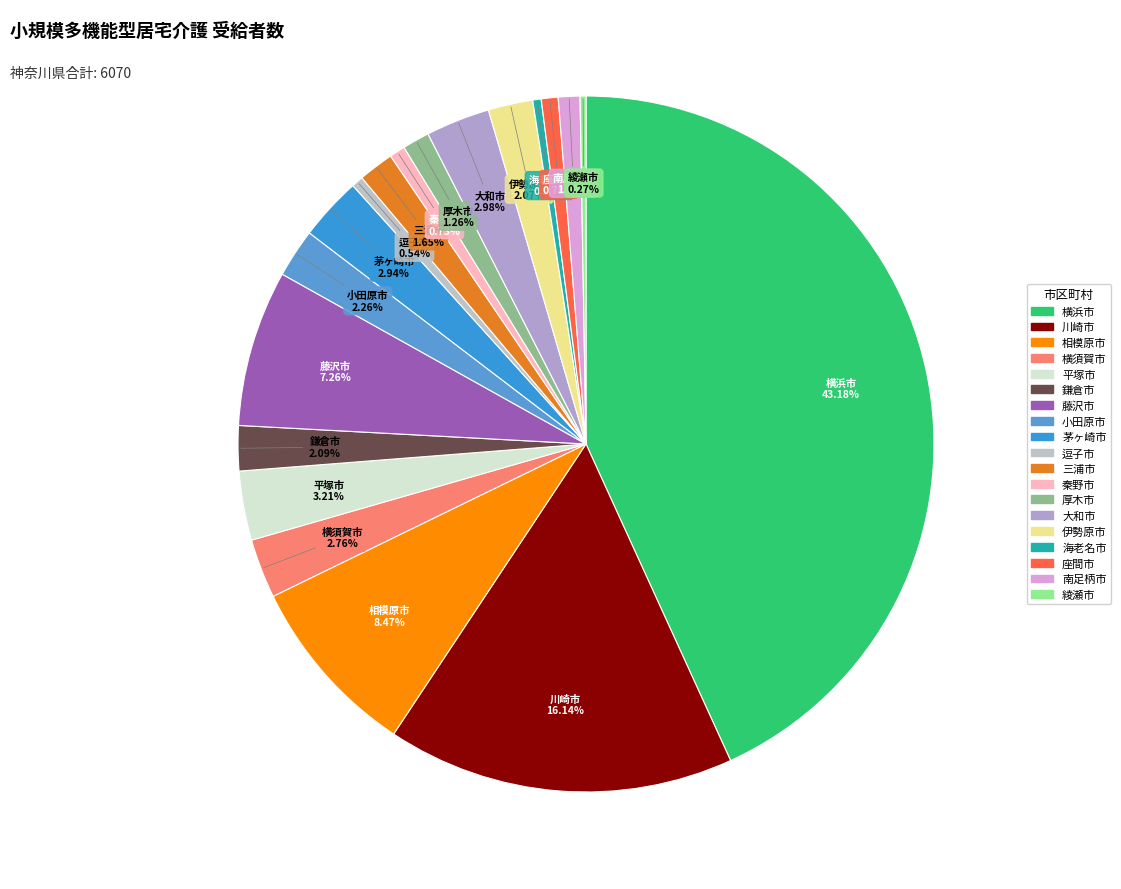

To the nearest percent, what percentage of the pie is 南足柄市?

1%